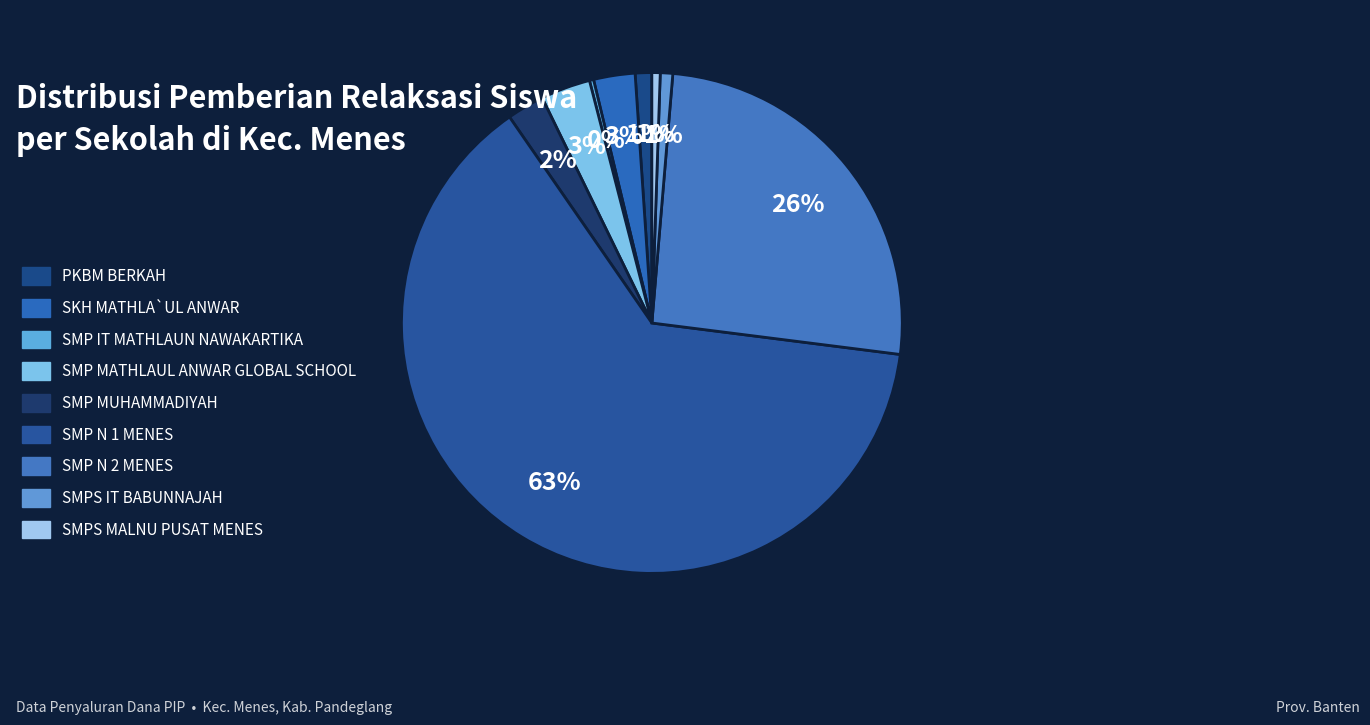

Does SMP N 1 MENES represent more than half of the total?

Yes